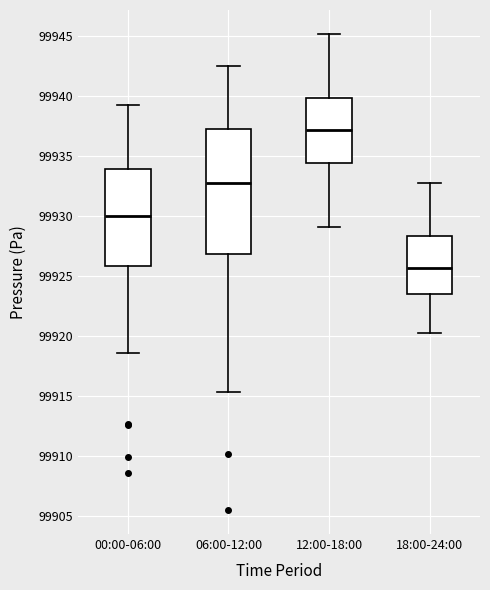

Reading left to right, transcribe this box plot: for each box, give where its median line is, the range the box spans, and where its two whiskers end, as read against the y-axis. The values are not printed on the chart, so give them approximately, as read against the axis.

00:00-06:00: median 99930.0, box 99926.0 to 99934.0, whiskers 99918.5 to 99939.5
06:00-12:00: median 99932.5, box 99927.0 to 99937.5, whiskers 99915.5 to 99942.5
12:00-18:00: median 99937.0, box 99934.5 to 99940.0, whiskers 99929.0 to 99945.0
18:00-24:00: median 99925.5, box 99923.5 to 99928.5, whiskers 99920.0 to 99933.0